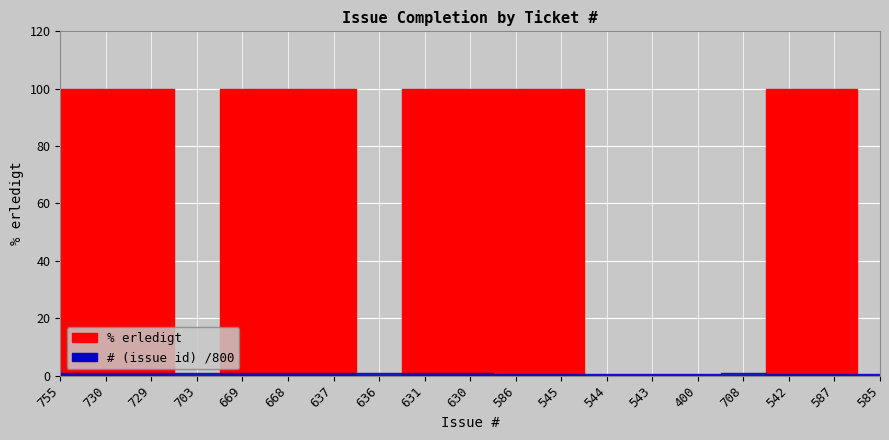

In % erledigt, how many points are lower than both neighbors (excluding endpoints)?

2